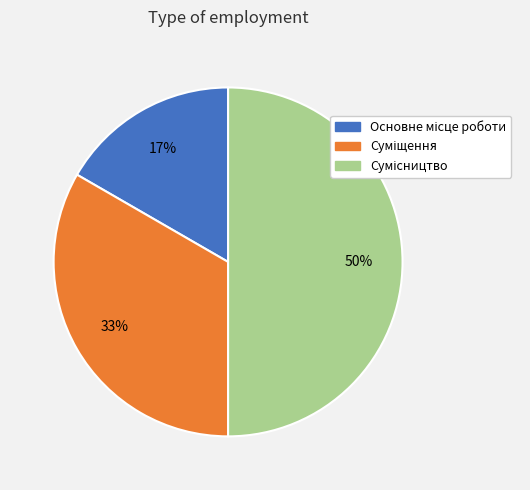

To the nearest percent, what is the average slice percentage?

33%